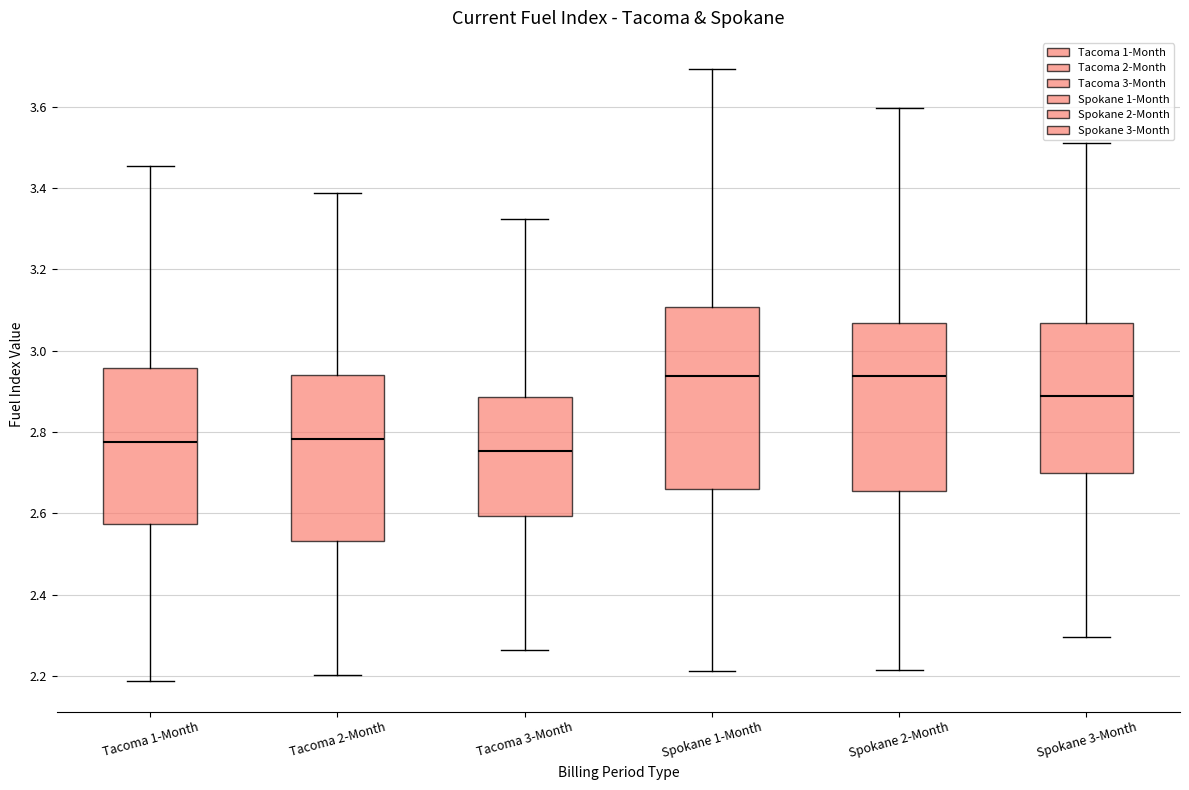

Which box is the tallest, from its lower edge to its upper edge?

Spokane 1-Month